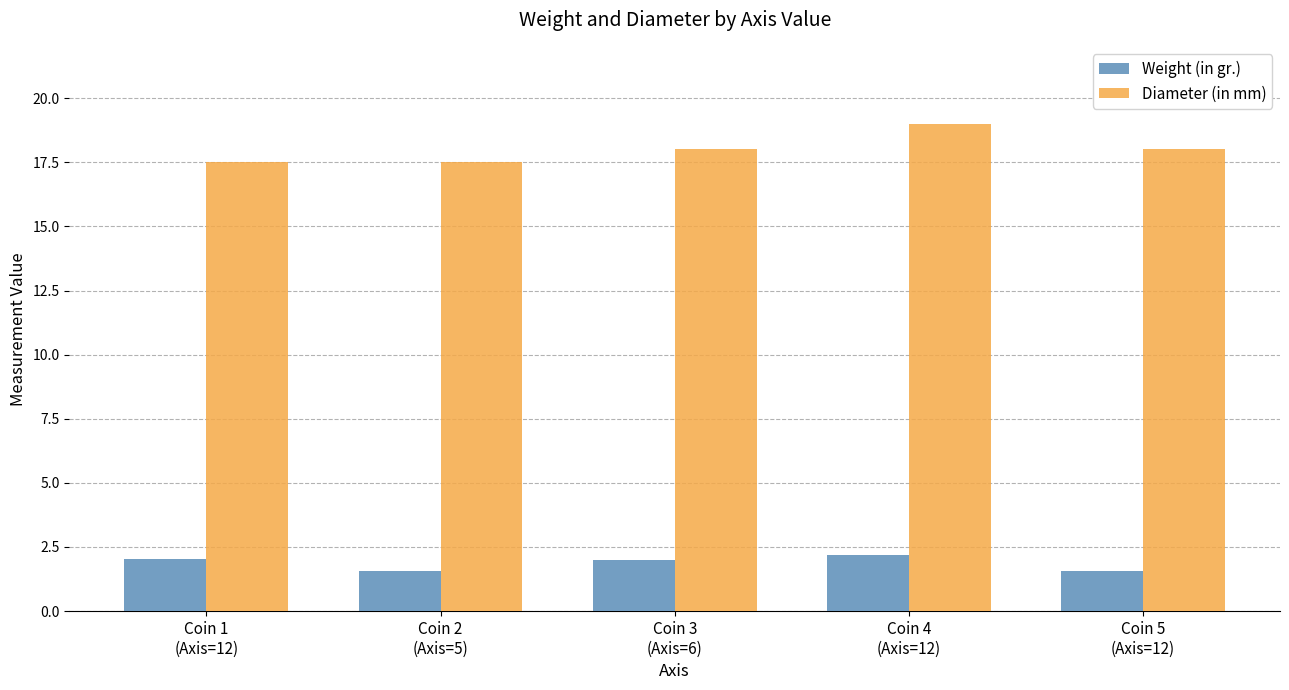

What is the minimum value for Weight (in gr.)?

1.6